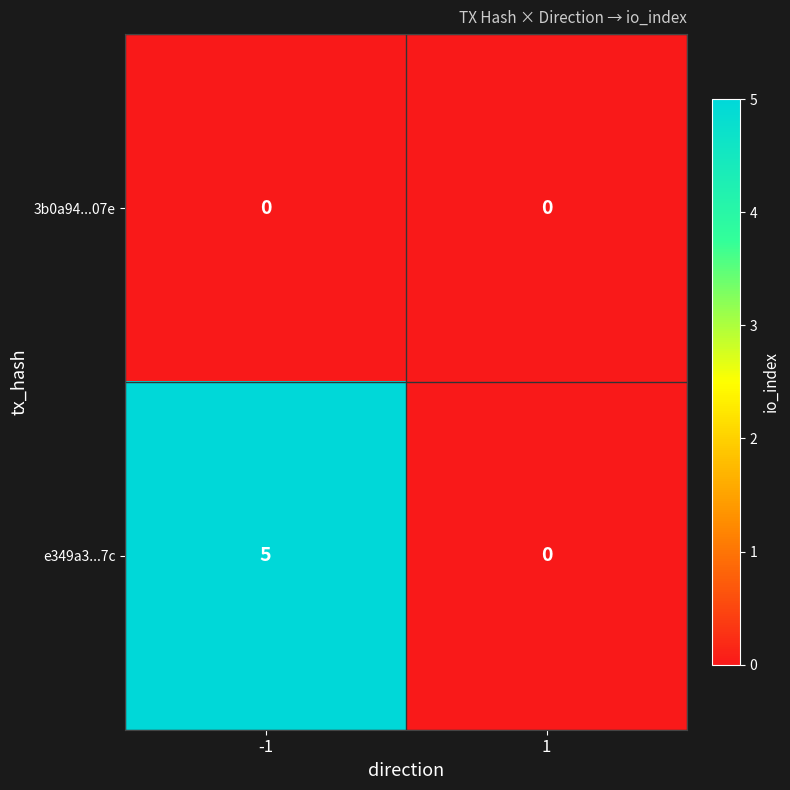

Count the number of data series in this chart.

2